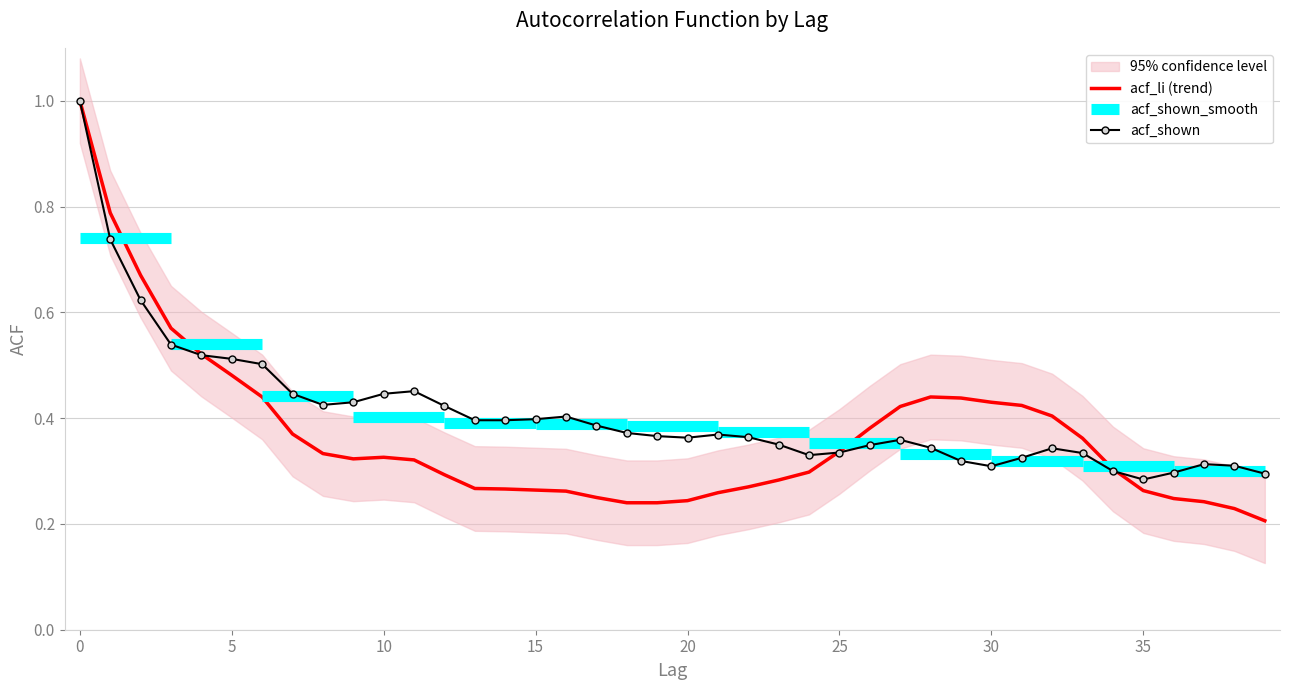

Reading left to right, transcribe all the data shown in this chart.

acf_shown: 0=1.0	1=0.7	2=0.6	3=0.5	4=0.5	5=0.5	6=0.5	7=0.4	8=0.4	9=0.4	10=0.4	11=0.5	12=0.4	13=0.4	14=0.4	15=0.4	16=0.4	17=0.4	18=0.4	19=0.4	20=0.4	21=0.4	22=0.4	23=0.3	24=0.3	25=0.3	26=0.3	27=0.4	28=0.3	29=0.3	30=0.3	31=0.3	32=0.3	33=0.3	34=0.3	35=0.3	36=0.3	37=0.3	38=0.3	39=0.3
acf_li: 0=1.0	1=0.8	2=0.7	3=0.6	4=0.5	5=0.5	6=0.4	7=0.4	8=0.3	9=0.3	10=0.3	11=0.3	12=0.3	13=0.3	14=0.3	15=0.3	16=0.3	17=0.2	18=0.2	19=0.2	20=0.2	21=0.3	22=0.3	23=0.3	24=0.3	25=0.3	26=0.4	27=0.4	28=0.4	29=0.4	30=0.4	31=0.4	32=0.4	33=0.4	34=0.3	35=0.3	36=0.2	37=0.2	38=0.2	39=0.2